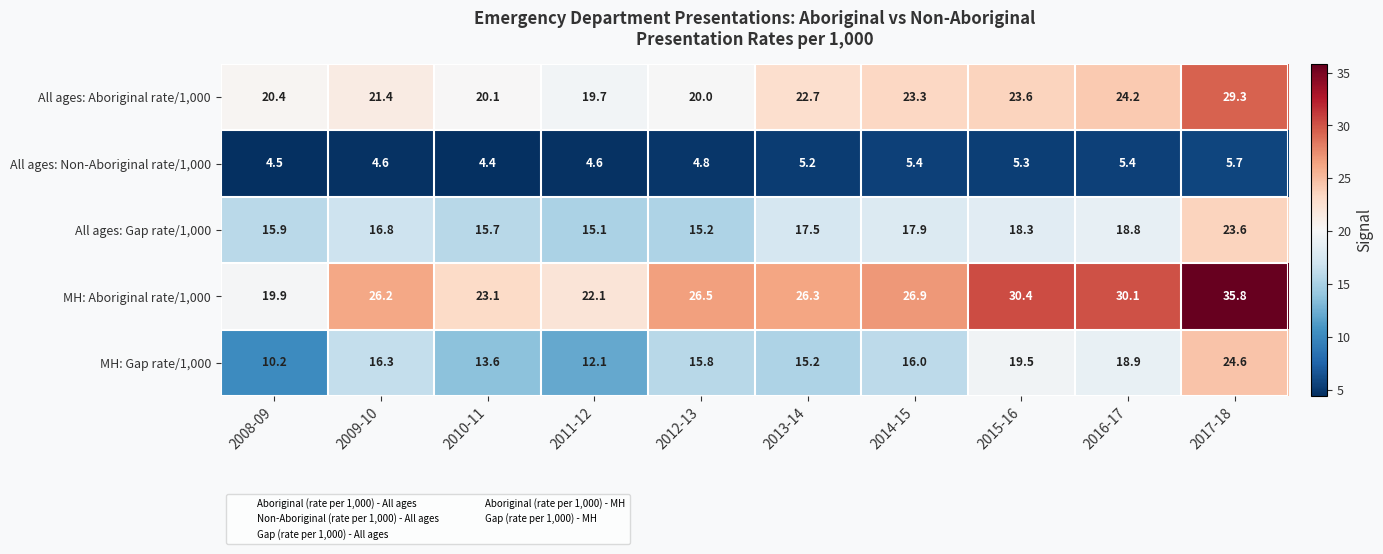

How many values in the MH: Aboriginal rate/1,000 series exceed 26?

7